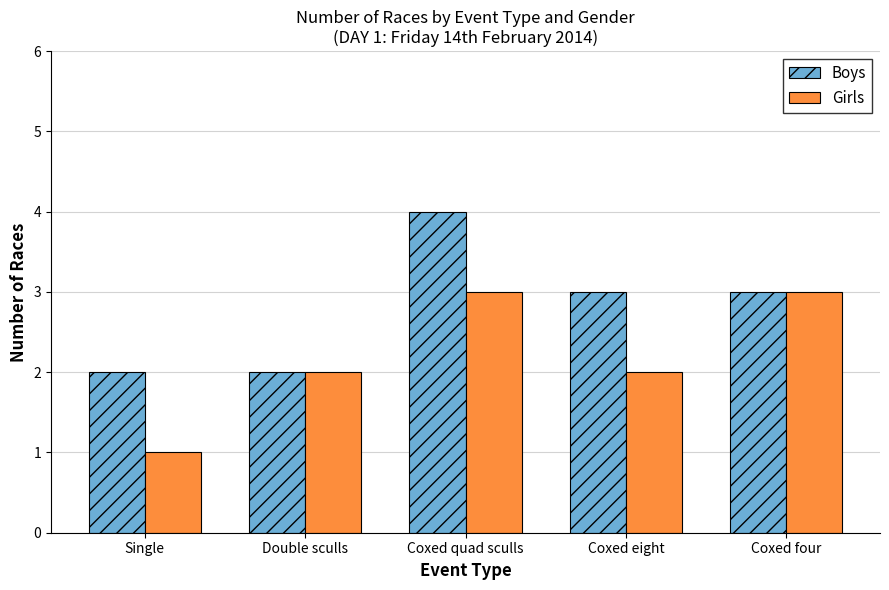

How many Boys values are between 2 and 3?

4